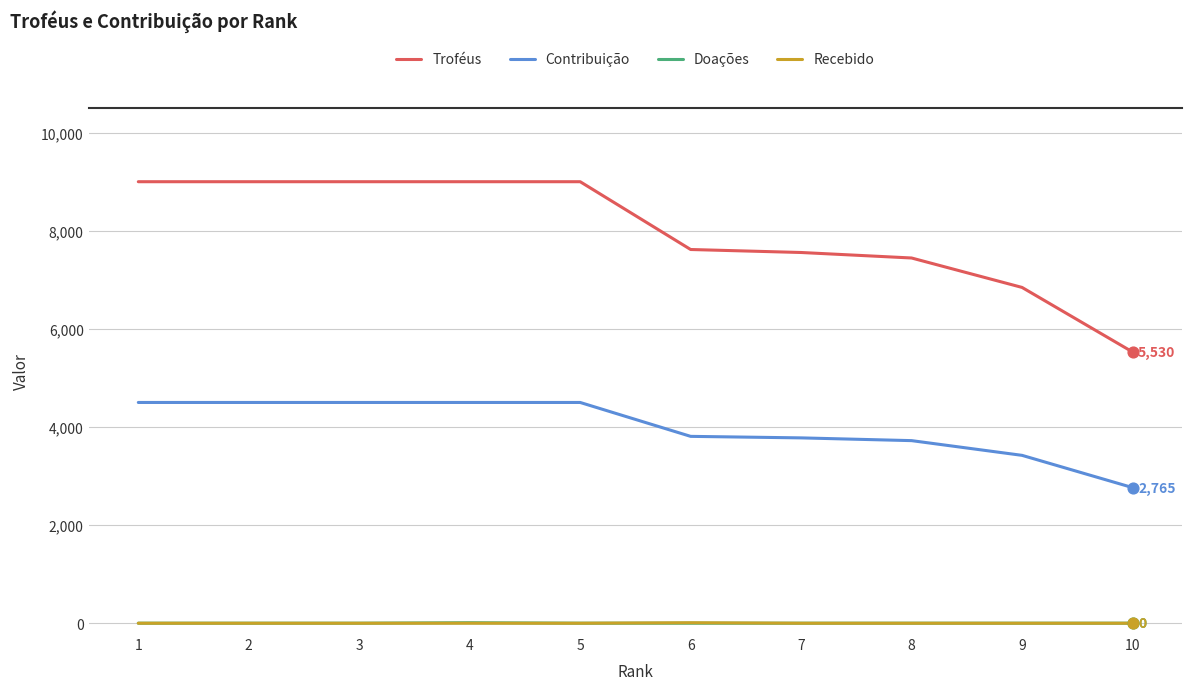

Which series changed the most between 7 and 10?

Troféus